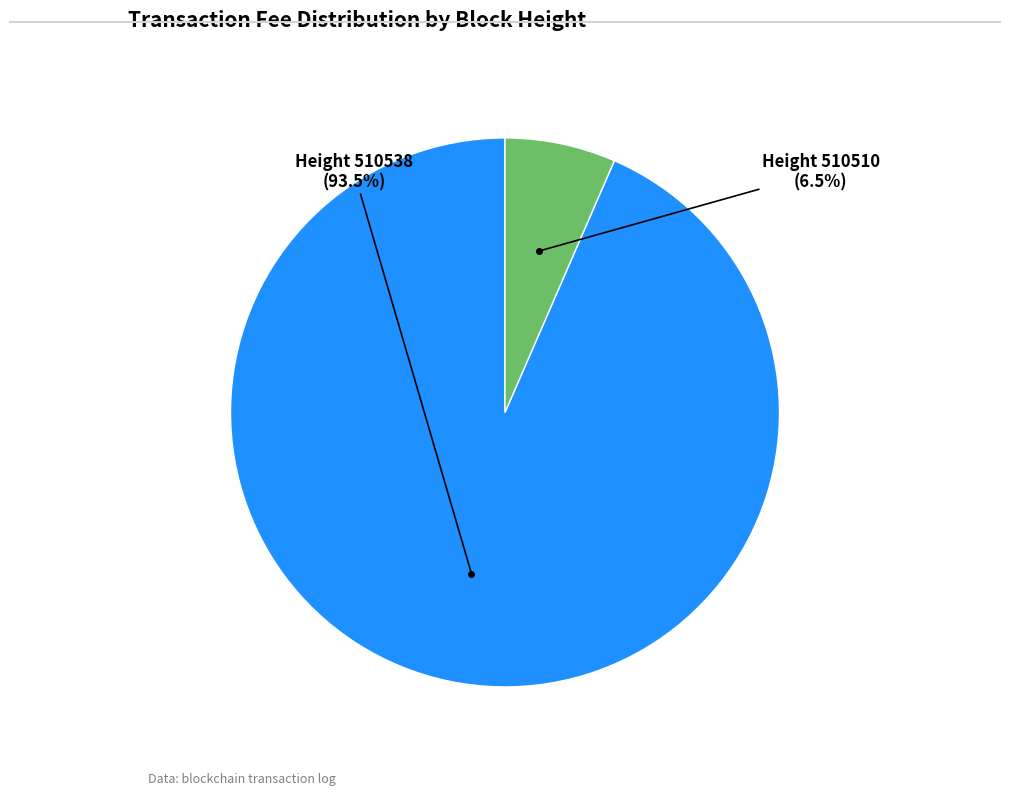

Does any single category account for the majority?

Yes